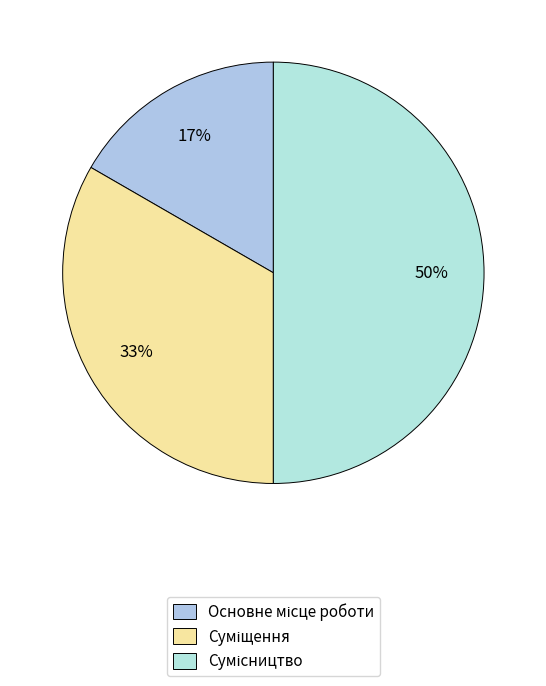

Does Сумісництво account for over 50% of the chart?

No